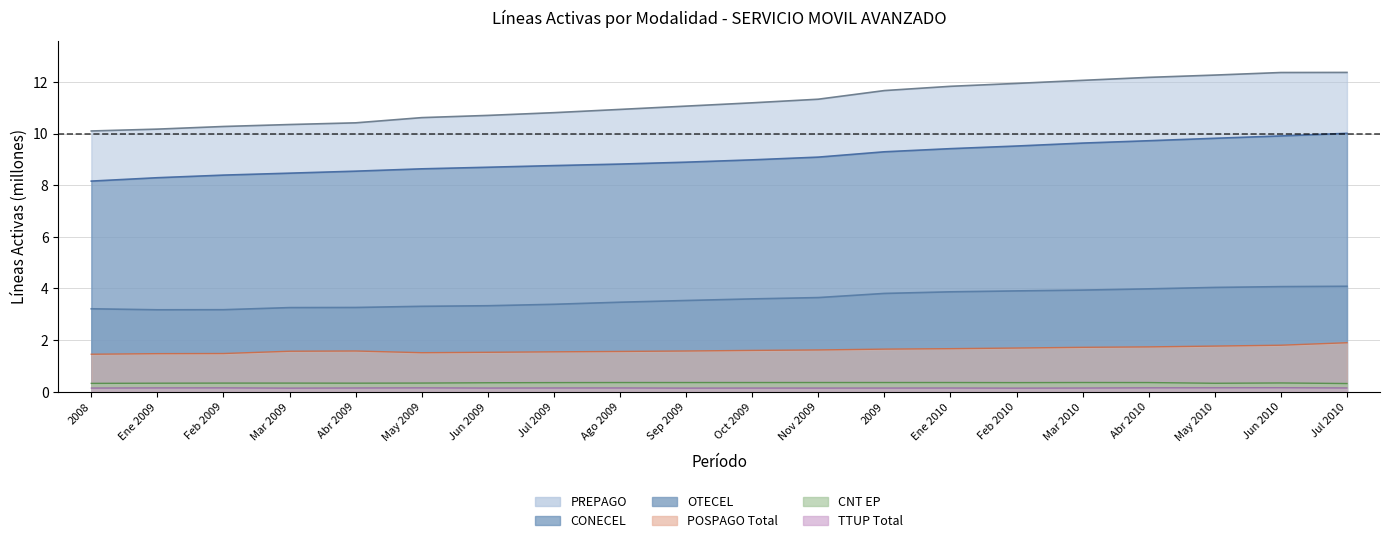

What are all the series names shown in the legend?

PREPAGO, CONECEL, OTECEL, CNT, POSPAGO_TOTAL, TTUP_TOTAL